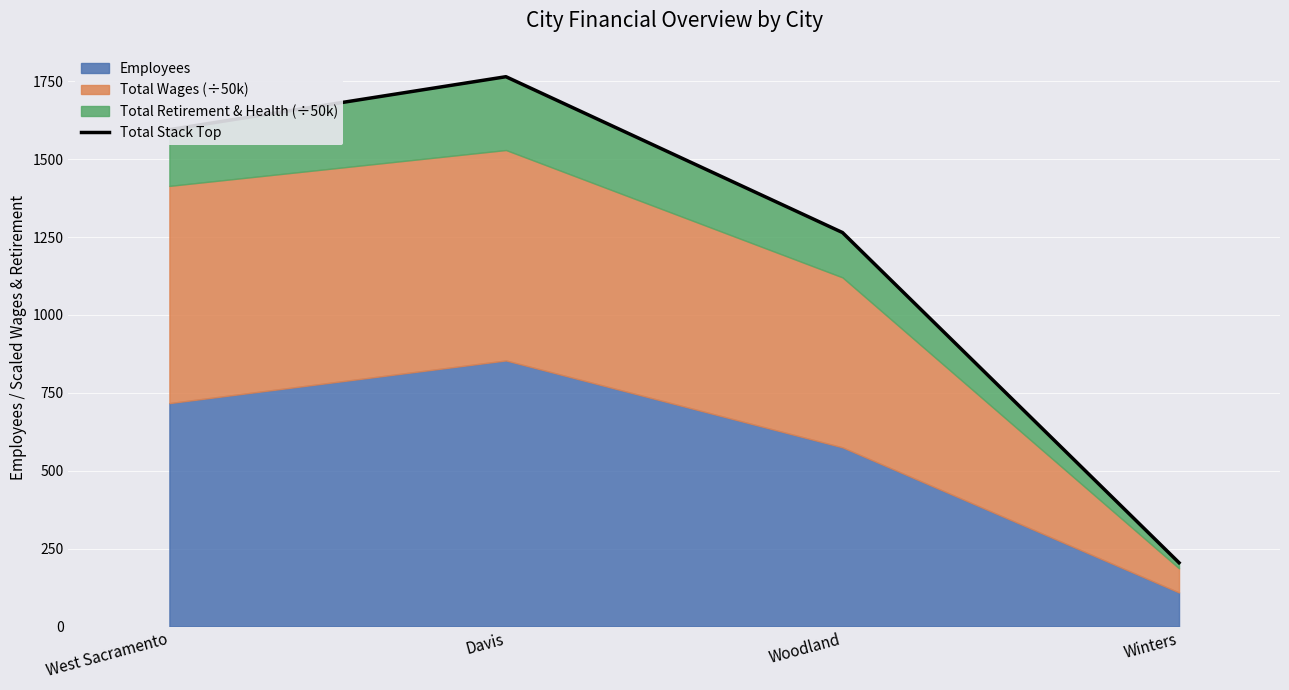

The chart shows a value of 82.7 at Winters. True or false?

False